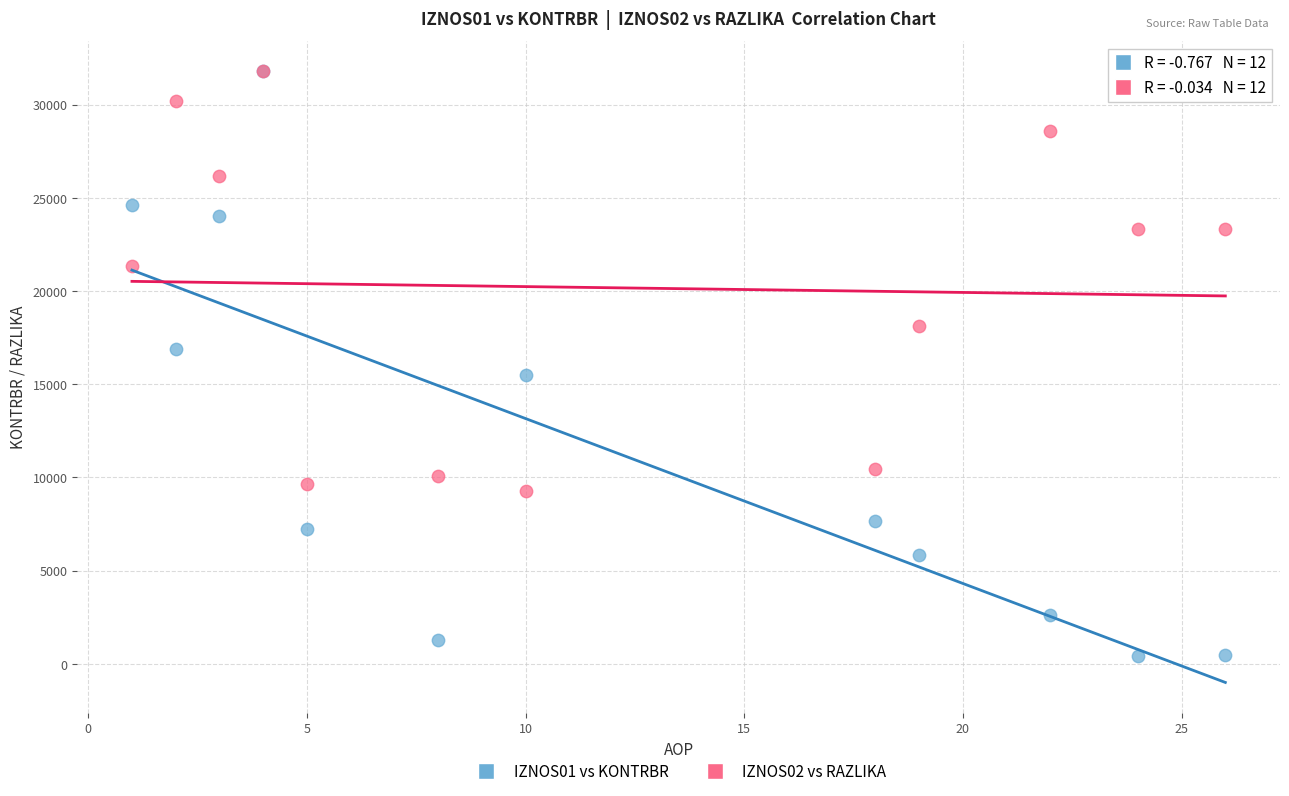

Which series has the largest Y range (max minus min)?

IZNOS01 vs KONTRBR